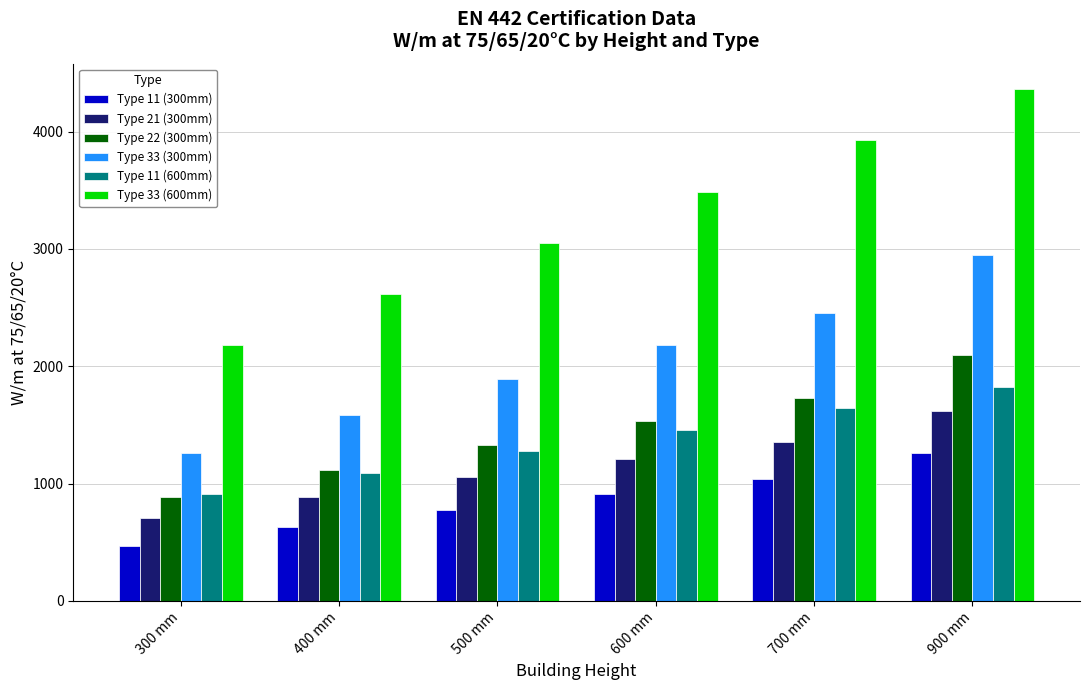

What is the sum of all Type 33 (300mm) values?

12323